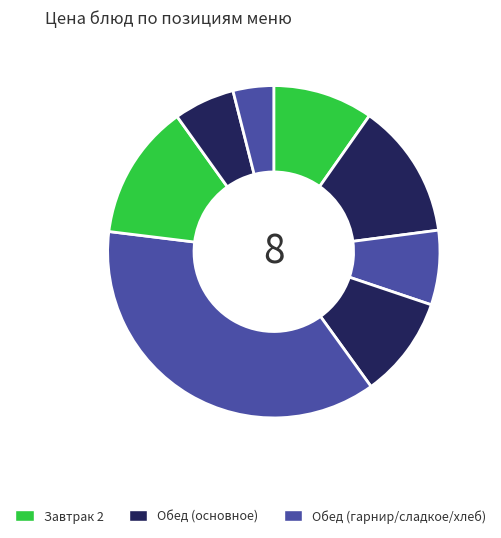

How many segments does this pie chart have?

8